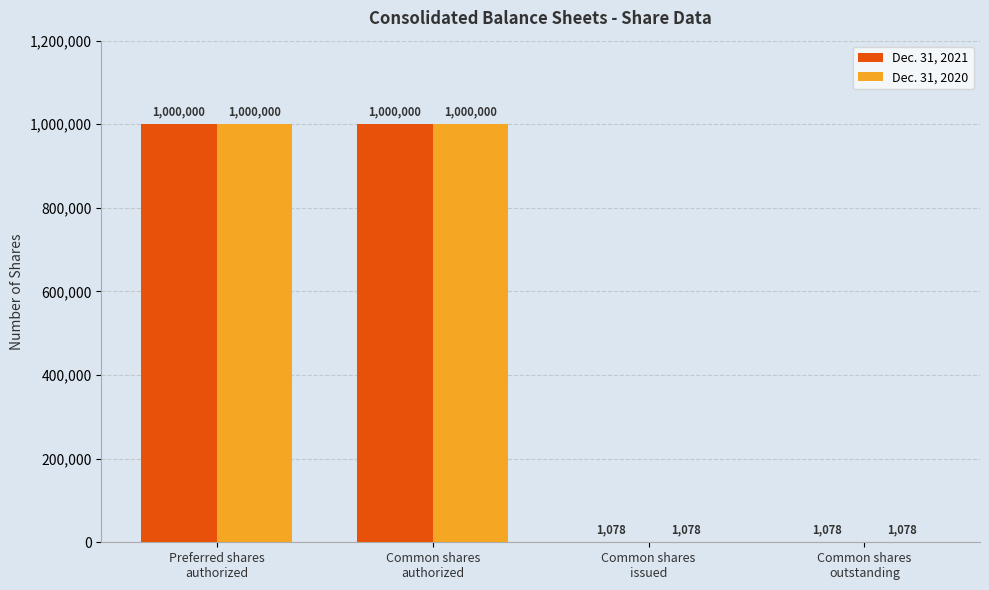

What is the highest value of the Dec. 31, 2021 series?

1000000